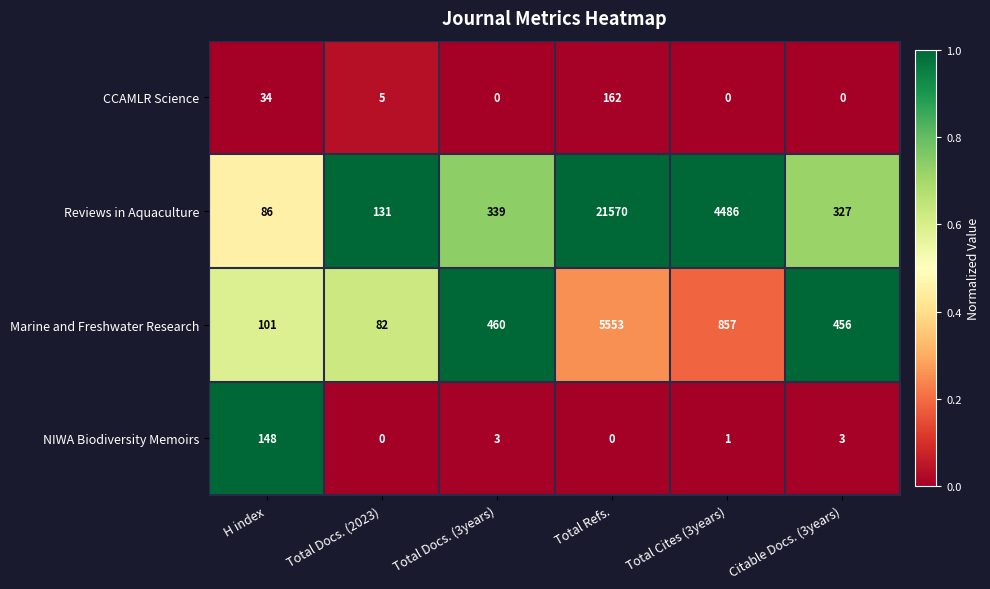

Which category has the highest value across all series?

Total Refs.